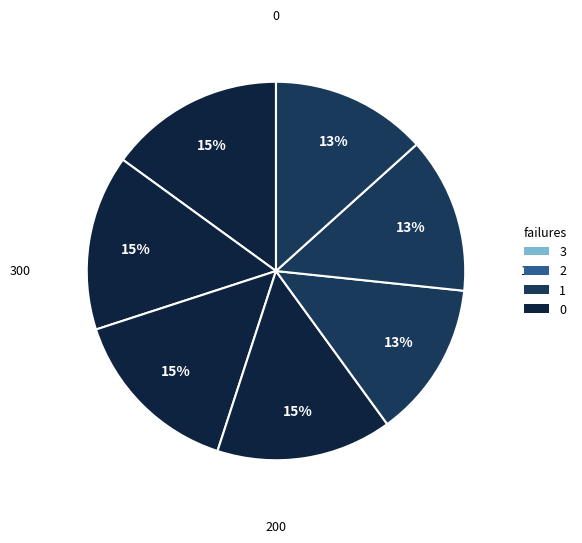

To the nearest percent, what is the average slice percentage?

14%